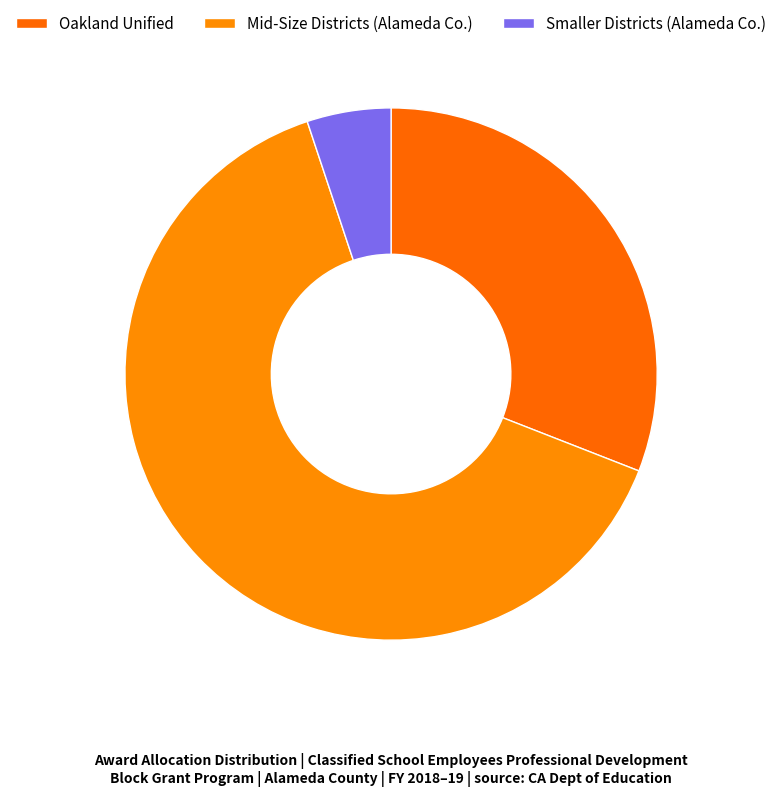

Count the number of slices in the pie.

3